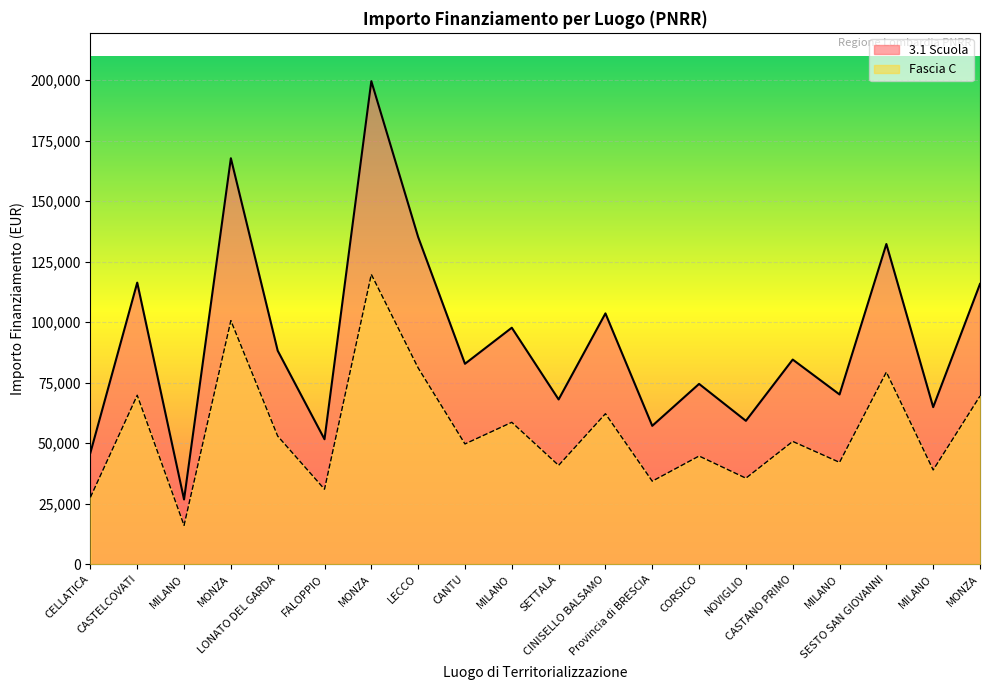

Is the value of Fascia C at LECCO greater than the value of 3.1 Scuola at MILANO?

Yes